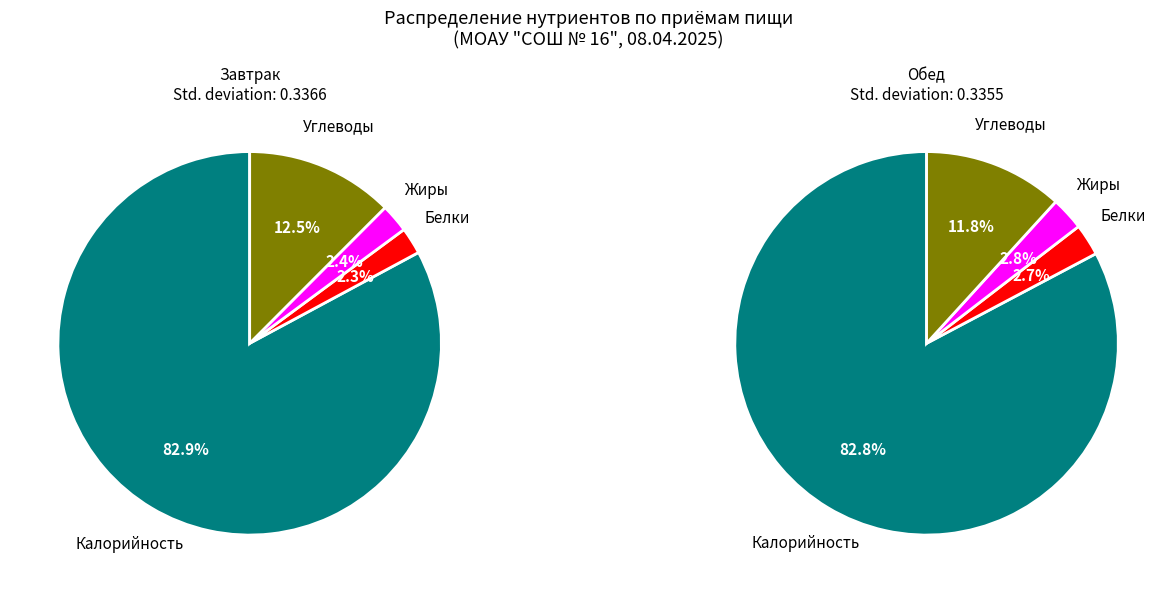

What is the spread (max minus min) of values at 0?

159.0